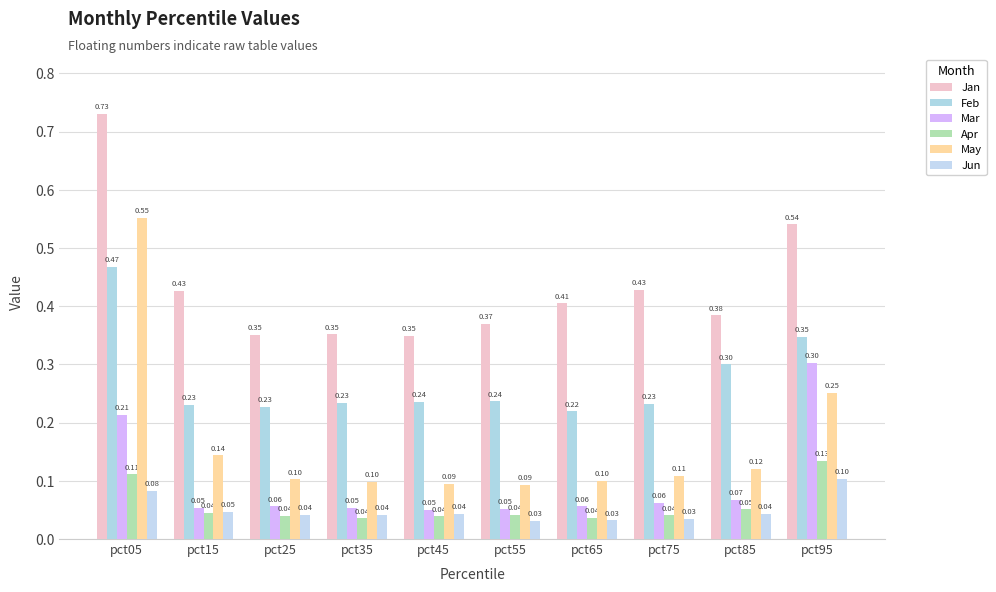

Is the value of Feb at pct65 greater than the value of May at pct45?

Yes